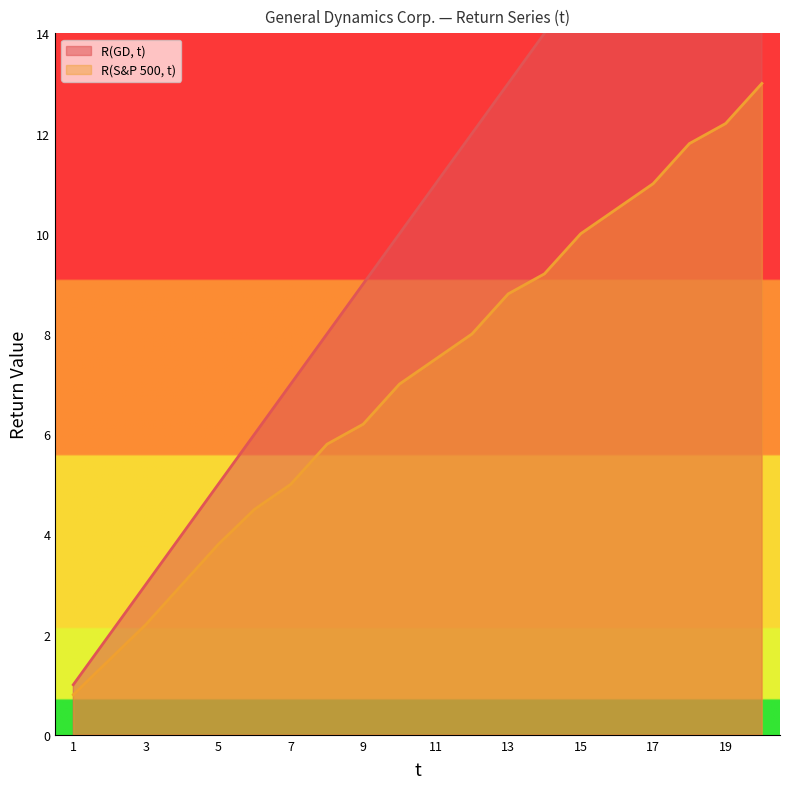

Reading right to left, transcribe all the data shown in this chart.

R(GD, t): 20.0	19.0	18.0	17.0	16.0	15.0	14.0	13.0	12.0	11.0	10.0	9.0	8.0	7.0	6.0	5.0	4.0	3.0	2.0	1.0
R(S&P 500, t): 13.0	12.2	11.8	11.0	10.5	10.0	9.2	8.8	8.0	7.5	7.0	6.2	5.8	5.0	4.5	3.8	3.0	2.2	1.5	0.8